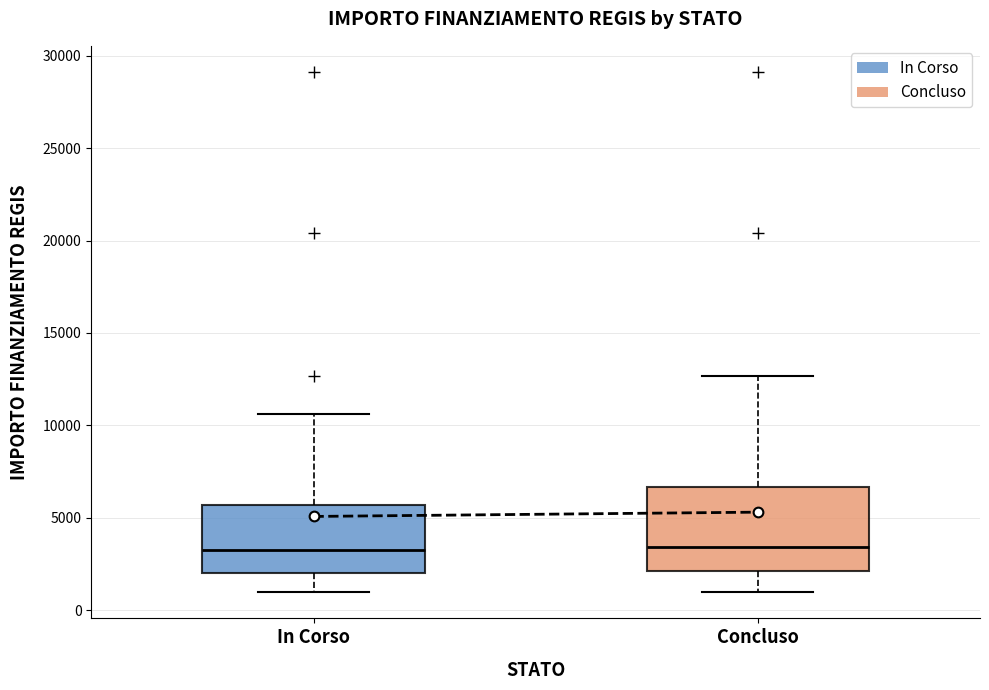

Reading left to right, read every box against the y-axis: the position of its median line, the range the box covers, and the ends of its whiskers. The values are not printed on the chart, so give them approximately, as read against the axis.

In Corso: median 3500, box 2000 to 5500, whiskers 1000 to 10500
Concluso: median 3500, box 2000 to 6500, whiskers 1000 to 12500